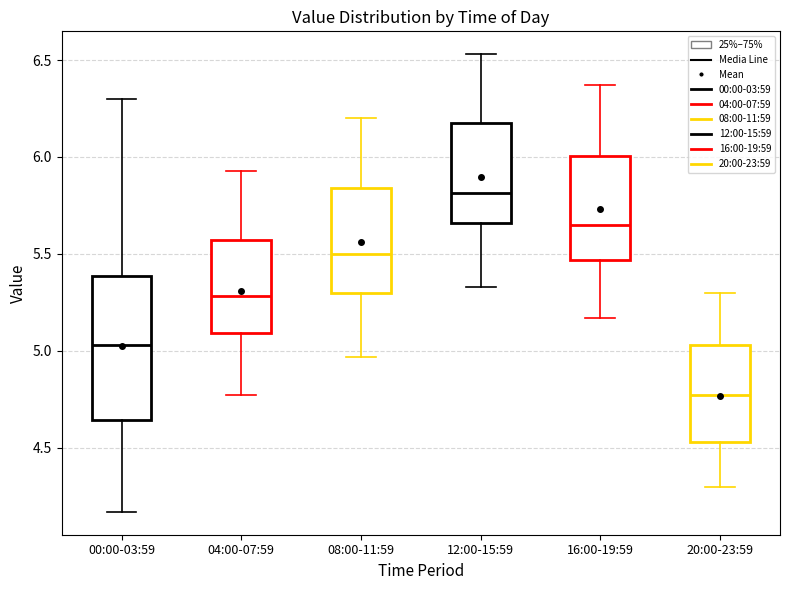

Which box's median line is the lowest?

20:00-23:59